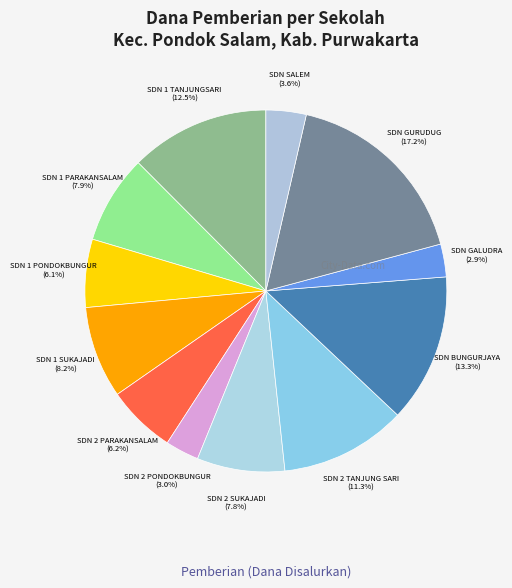

How many slices are in this pie chart?

12